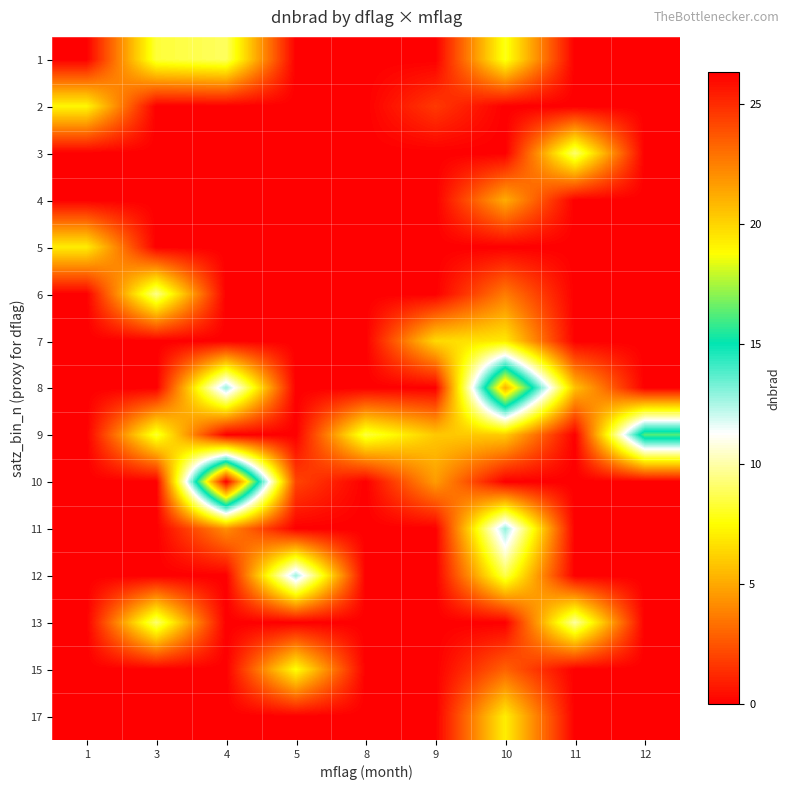

Reading left to right, what are all the values shown in this chart?

1: 1=0.0	3=8.4	4=8.9	5=0.0	8=0.0	9=0.0	10=7.9	11=0.0	12=0.0
2: 1=7.3	3=0.0	4=0.0	5=0.0	8=0.0	9=1.7	10=0.0	11=0.0	12=0.0
3: 1=0.0	3=0.0	4=0.0	5=0.0	8=0.0	9=0.0	10=0.0	11=9.1	12=0.0
4: 1=0.0	3=0.0	4=0.0	5=0.0	8=0.0	9=0.0	10=5.1	11=0.0	12=0.0
5: 1=7.0	3=0.0	4=0.0	5=0.0	8=0.0	9=0.0	10=0.0	11=0.0	12=0.0
6: 1=0.0	3=9.6	4=0.0	5=0.0	8=0.0	9=0.0	10=3.7	11=0.0	12=0.0
7: 1=0.0	3=0.0	4=0.0	5=0.0	8=0.0	9=6.4	10=7.0	11=0.0	12=0.0
8: 1=0.0	3=0.0	4=12.8	5=0.0	8=0.0	9=0.0	10=21.1	11=5.7	12=0.0
9: 1=0.0	3=8.2	4=0.0	5=0.0	8=8.4	9=5.9	10=6.0	11=0.0	12=16.2
10: 1=0.0	3=0.0	4=26.3	5=2.1	8=0.0	9=4.6	10=0.0	11=0.0	12=0.0
11: 1=0.0	3=0.0	4=4.2	5=0.0	8=0.0	9=0.0	10=12.9	11=0.0	12=0.0
12: 1=0.0	3=0.0	4=0.0	5=12.7	8=0.0	9=0.0	10=8.6	11=0.0	12=0.0
13: 1=0.0	3=9.1	4=0.0	5=0.0	8=0.0	9=0.0	10=0.0	11=9.9	12=0.0
15: 1=0.0	3=0.0	4=0.0	5=7.6	8=0.0	9=0.0	10=2.9	11=0.0	12=0.0
17: 1=0.0	3=0.0	4=0.0	5=0.0	8=0.0	9=0.0	10=7.1	11=0.0	12=0.0